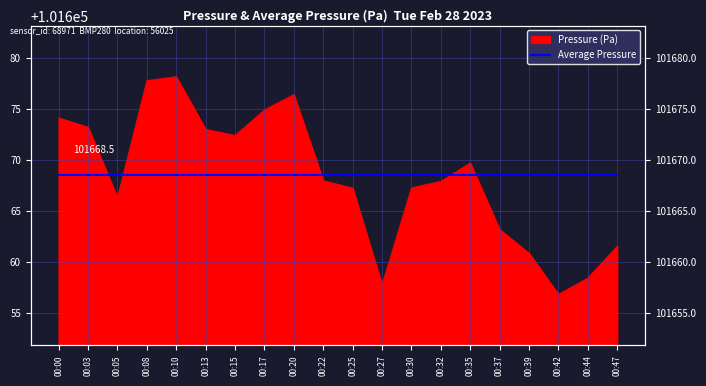

Between 00:13 and 00:03, which is larger?

00:03